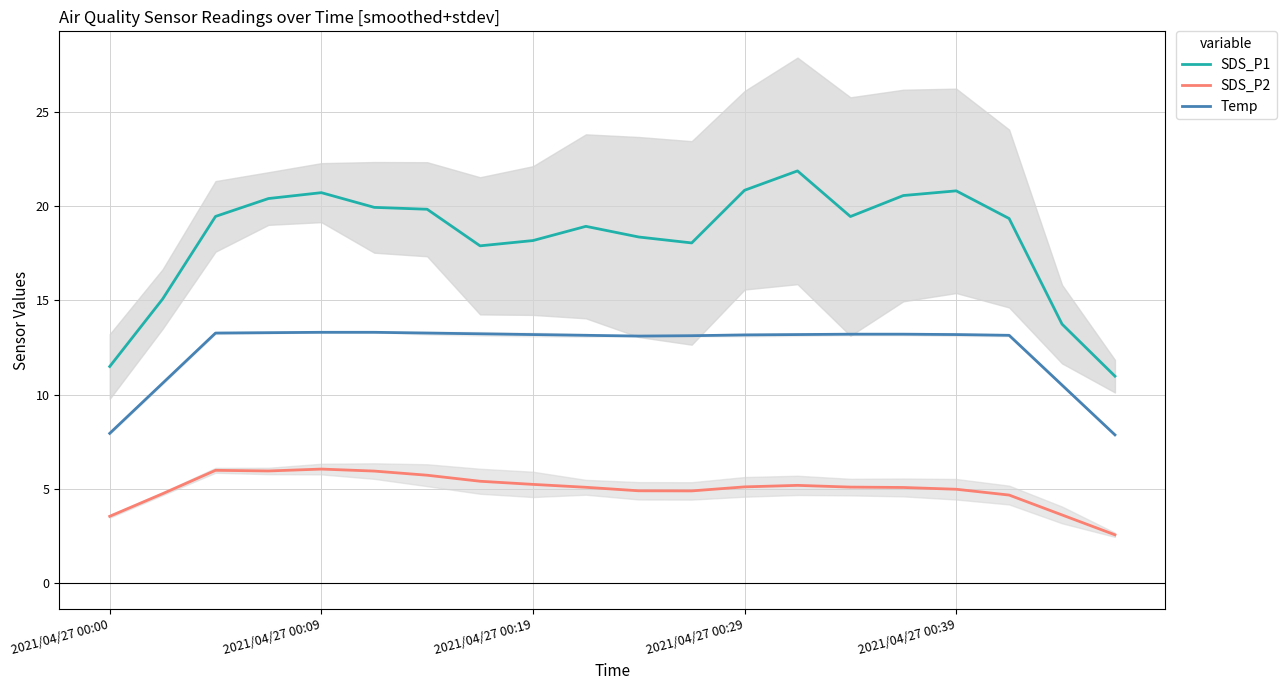

What is the maximum value for Temp?

13.3